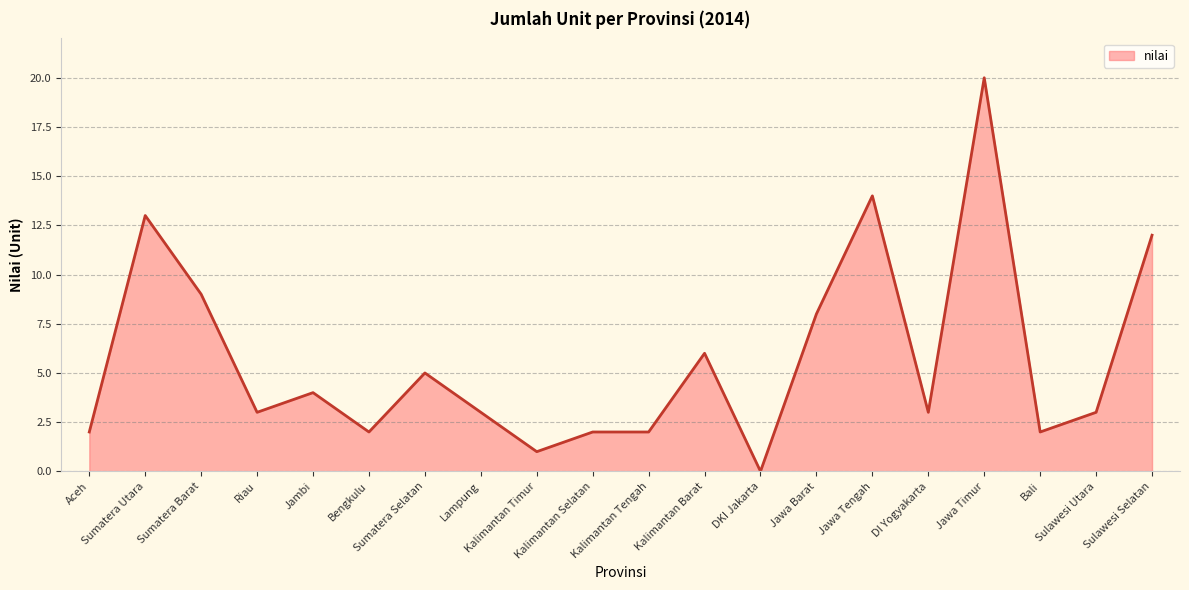

Reading left to right, transcribe all the data shown in this chart.

2	13	9	3	4	2	5	3	1	2	2	6	0	8	14	3	20	2	3	12